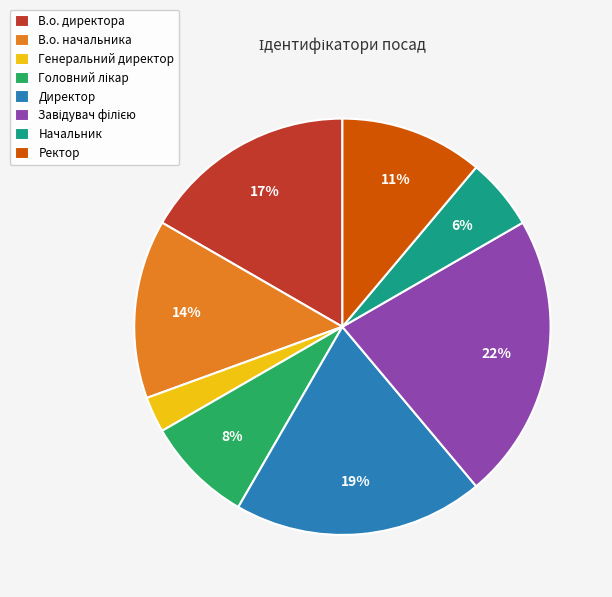

What percentage is the В.о. начальника slice, to the nearest percent?

14%